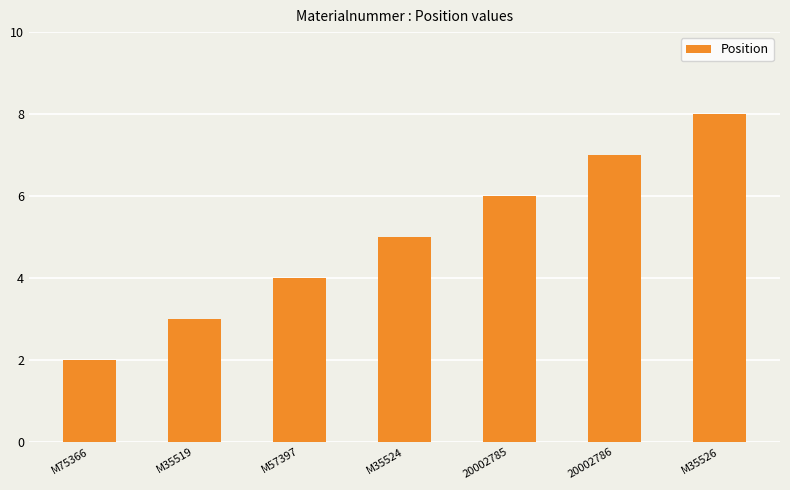

What is the difference between the values at M75366 and M35526?

6